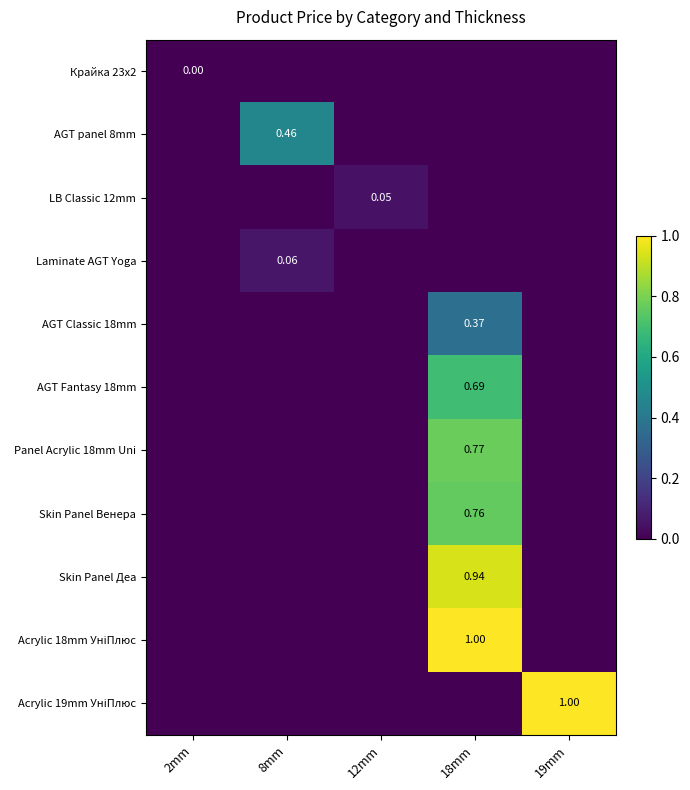

Is the value of Acrylic 19mm УніПлюс at 12mm greater than the value of Skin Panel Венера at 18mm?

No